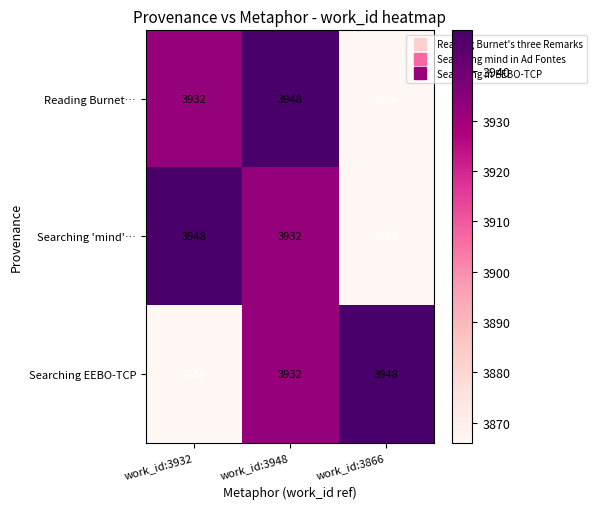

What is the difference between the highest and lowest values at work_id:3932?

82